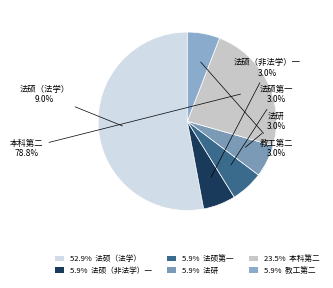

How many slices are in this pie chart?

6